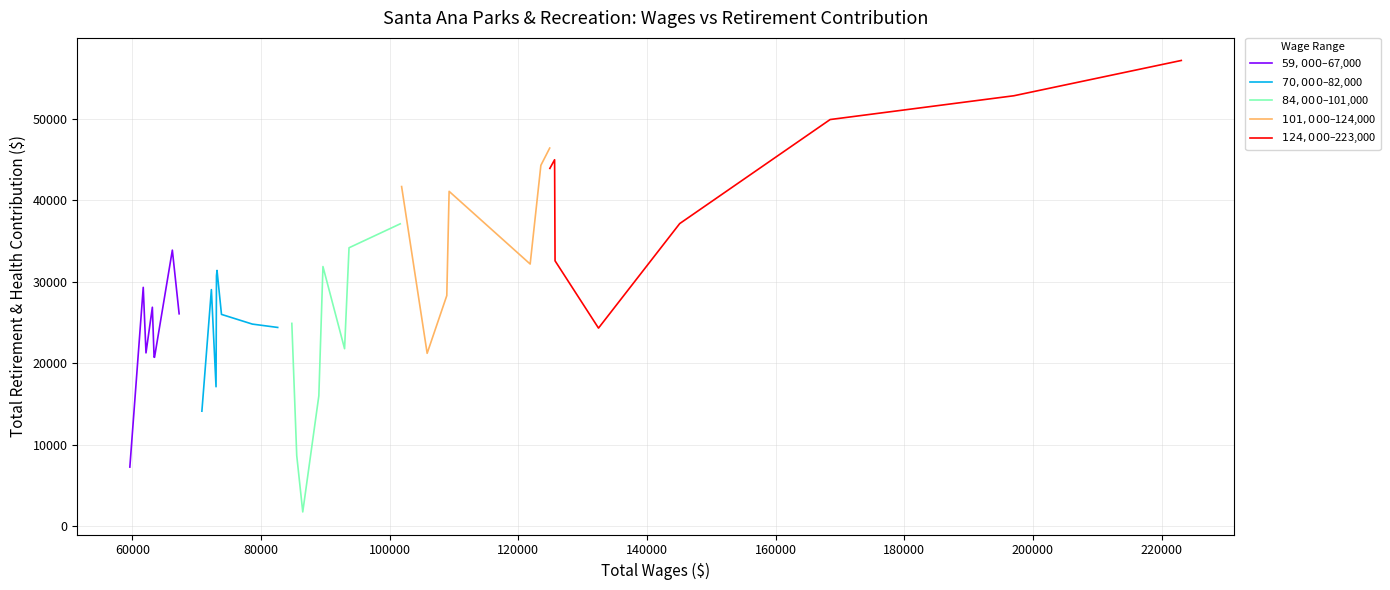

Reading right to left, list all the values displayed in this chart.

$59,000–$67,000: 26046	33856	20712	20712	26848	21246	29288	7234
$70,000–$82,000: 24369	24780	25970	31367	30699	17089	29013	14096
$84,000–$101,000: 37085	34146	21759	31842	15978	1729	8654	24868
$101,000–$124,000: 46383	44317	44243	32151	41071	28278	21194	41660
$124,000–$223,000: 57133	52802	49883	37115	24289	32545	44947	43889